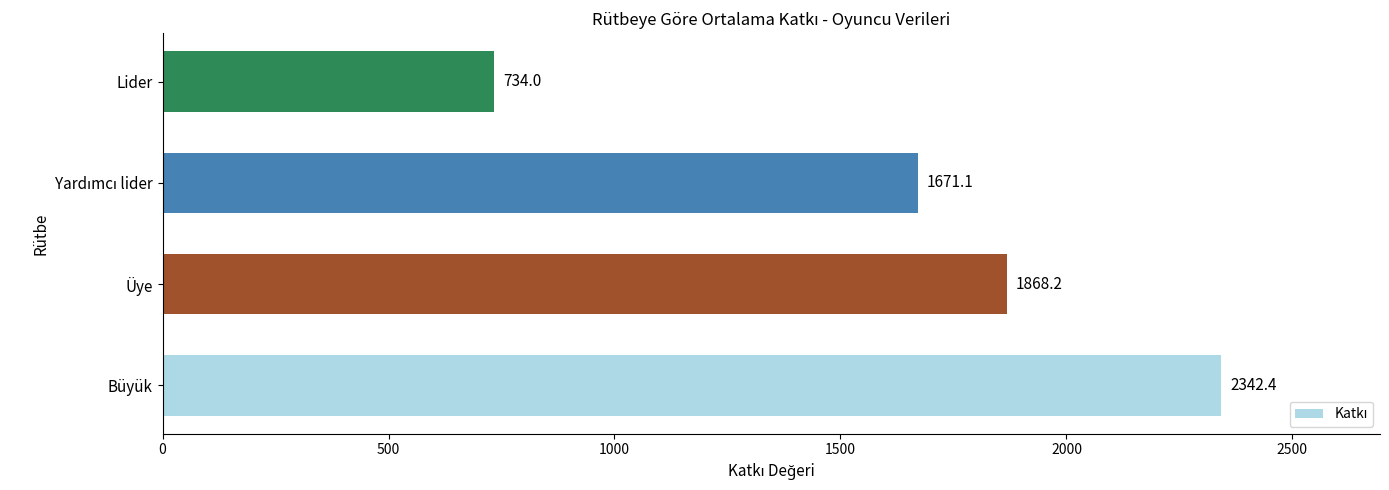

Is it true that the value at Büyük is 1210.3?

False